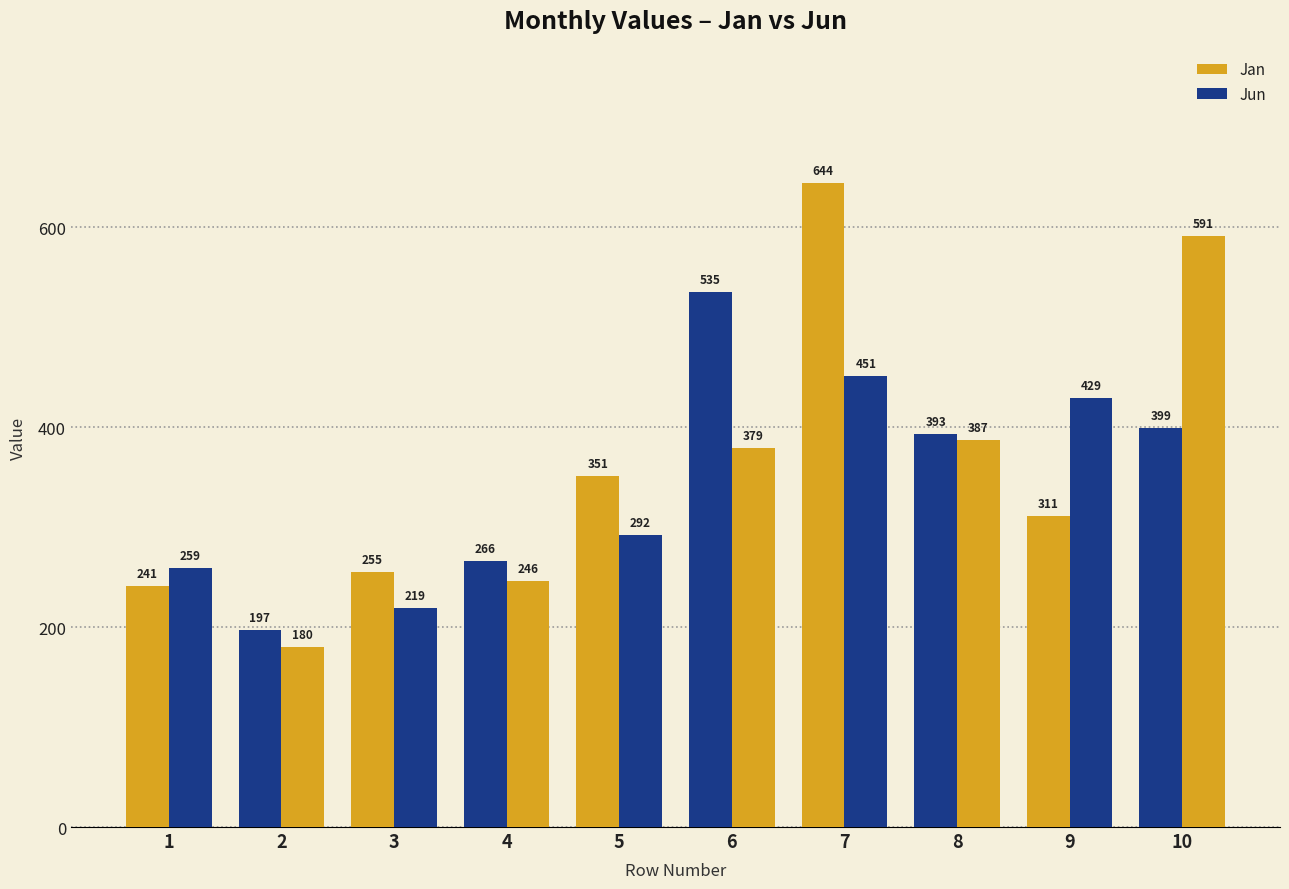

How many bars are there in each group?

2